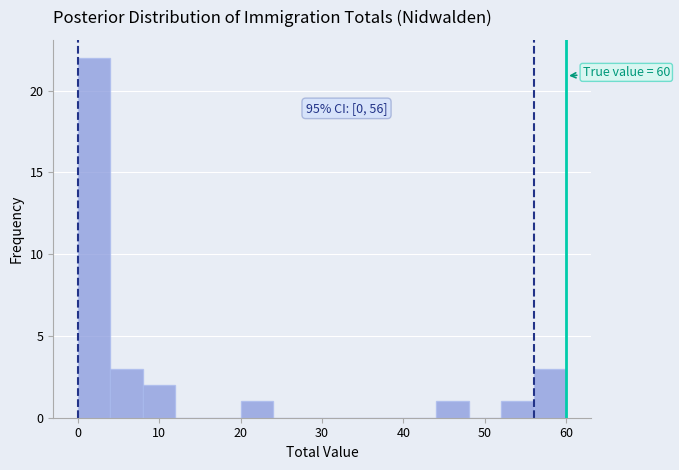

Which range on the x-axis has the tallest bar?

0 to 4